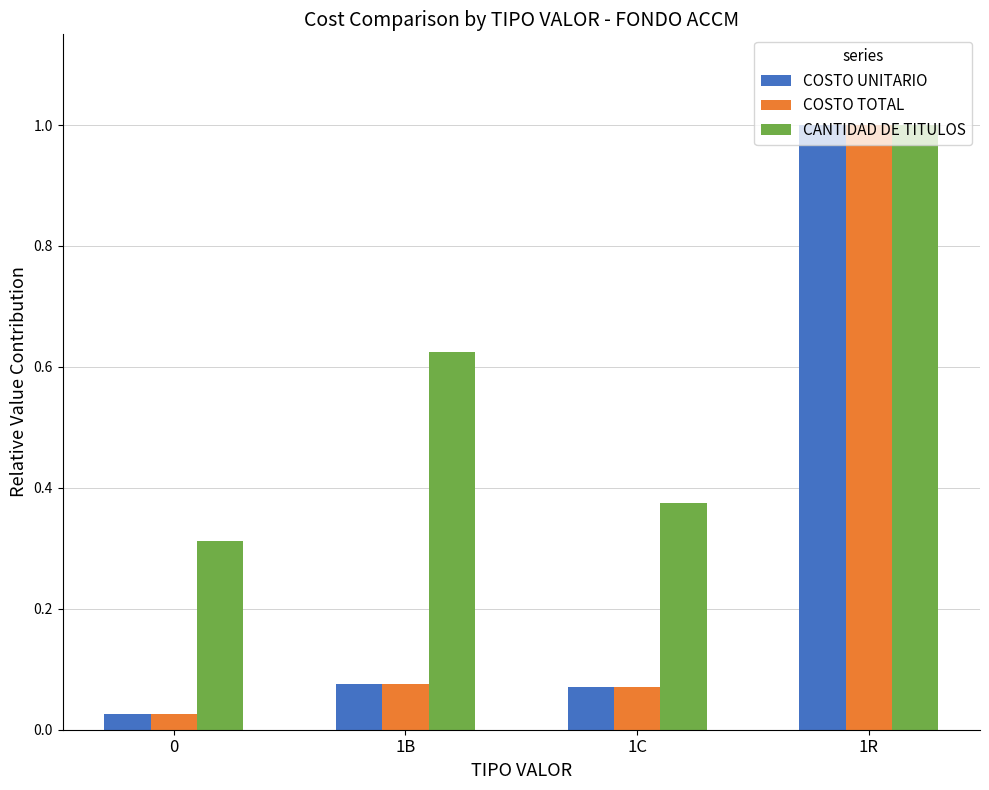

Which series has the largest total across all categories?

CANTIDAD DE TITULOS